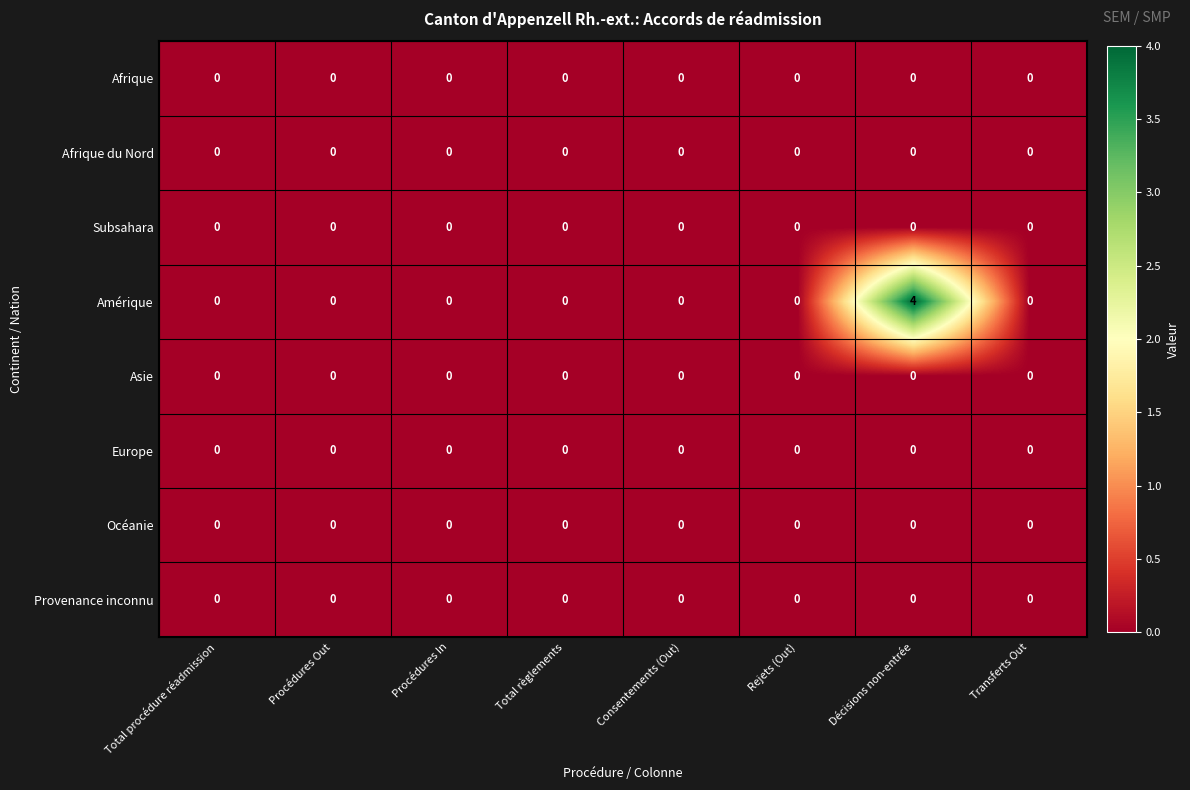

Is it true that Amérique equals -3 at Consentements (Out)?

False